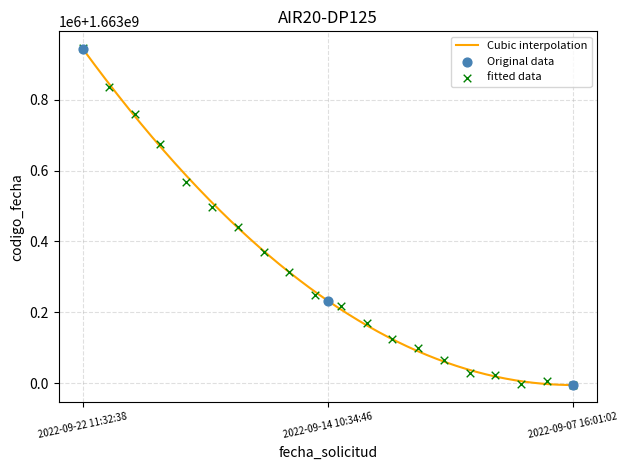

Approximately how many times larger is the value at 2022-09-14 10:34:46 compared to 2022-09-22 11:32:38?

1.0